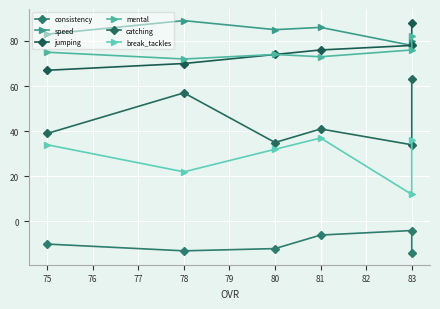

How many lines are shown in the chart?

6